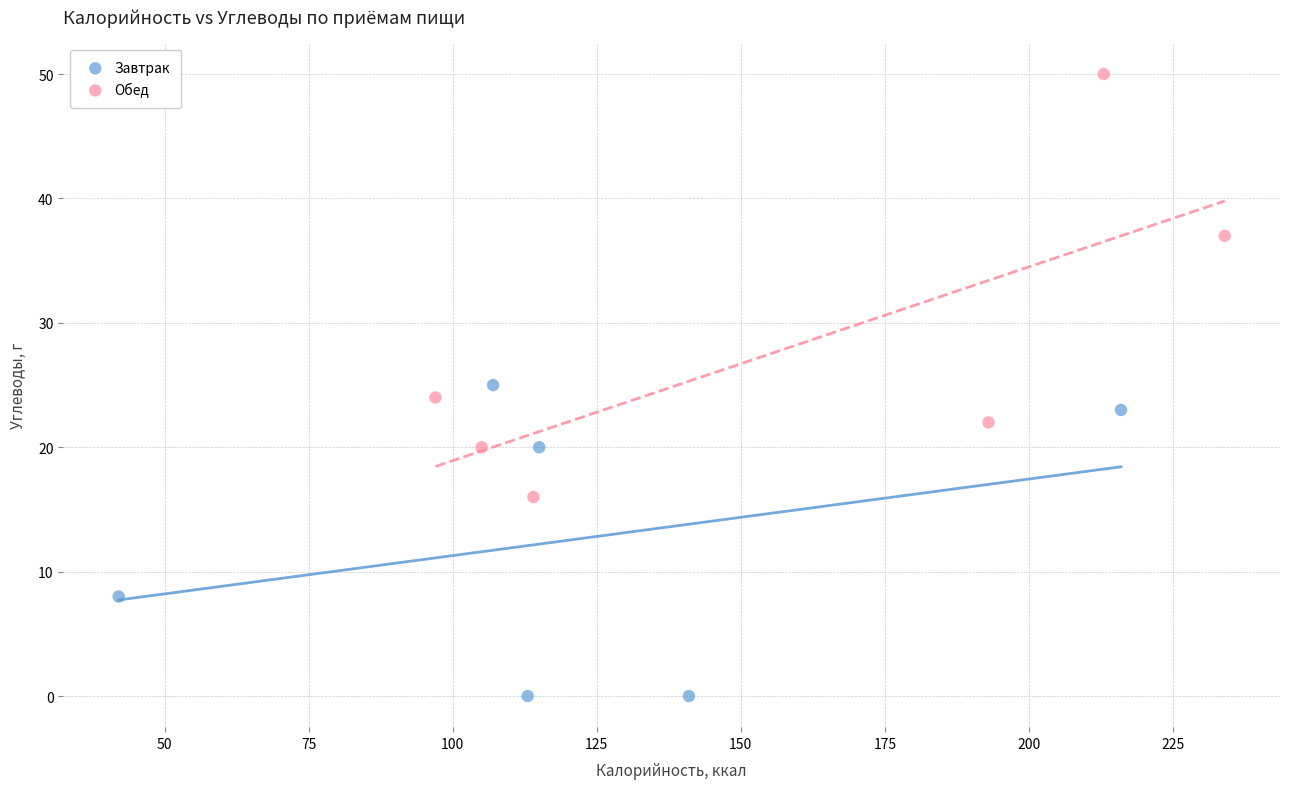

What are all the series names shown in the legend?

Завтрак, Обед